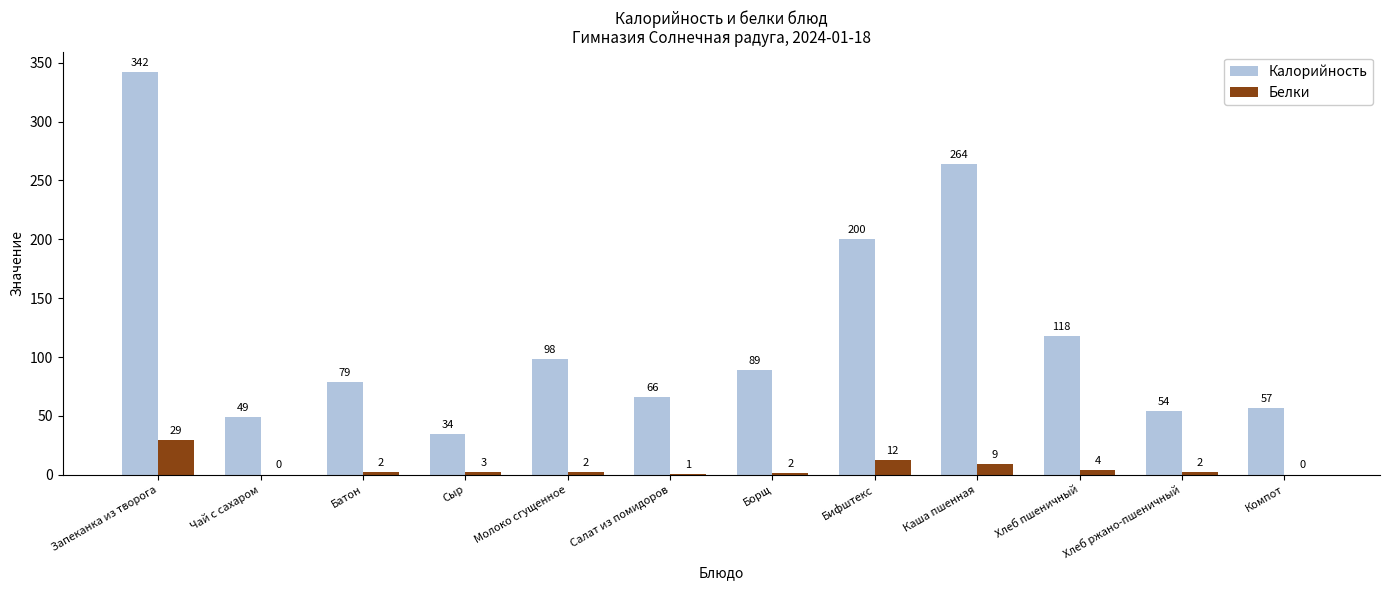

How many data points does each series have?

12